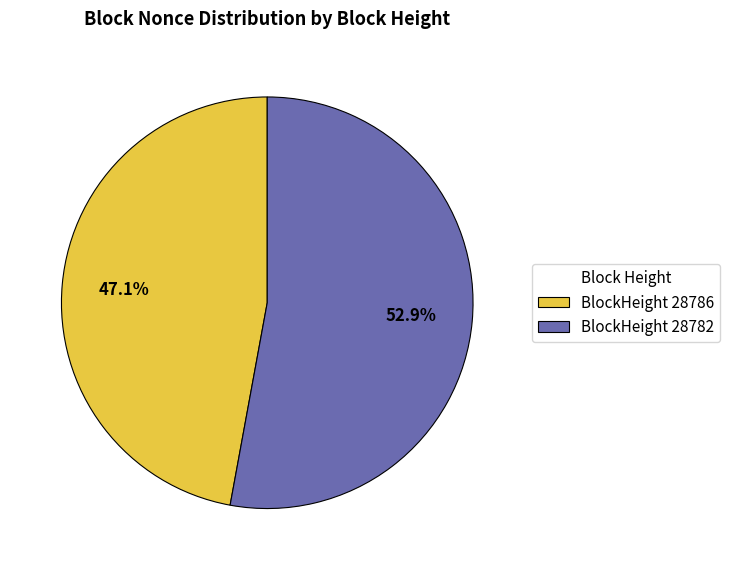

Which has a higher value, BlockHeight 28786 or BlockHeight 28782?

BlockHeight 28782